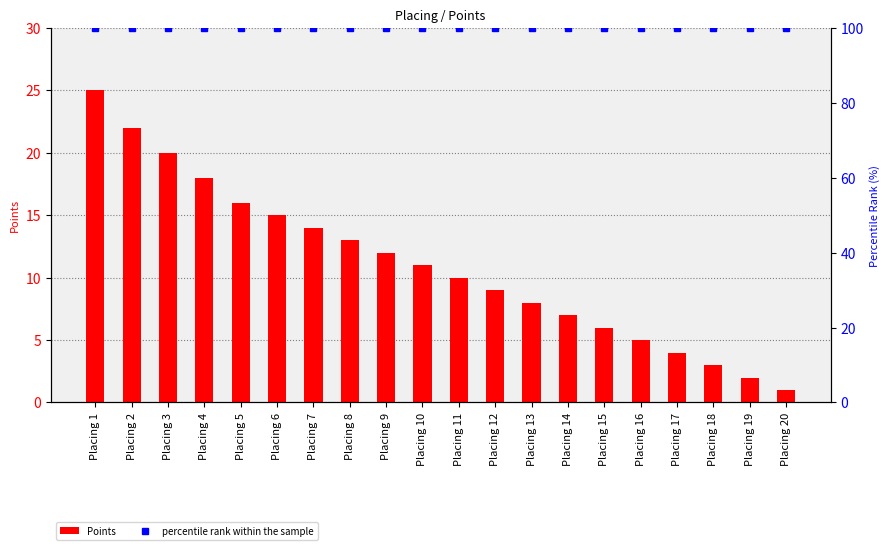

What is the sum of the percentile rank within the sample values at Placing 9 and Placing 19?

200